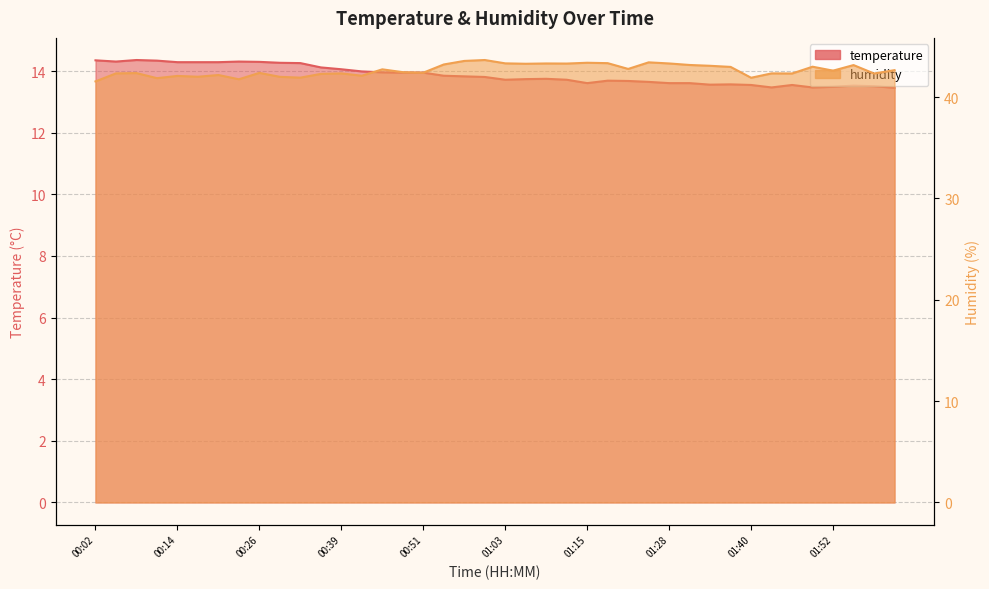

Where is the first local minimum for humidity?

00:11